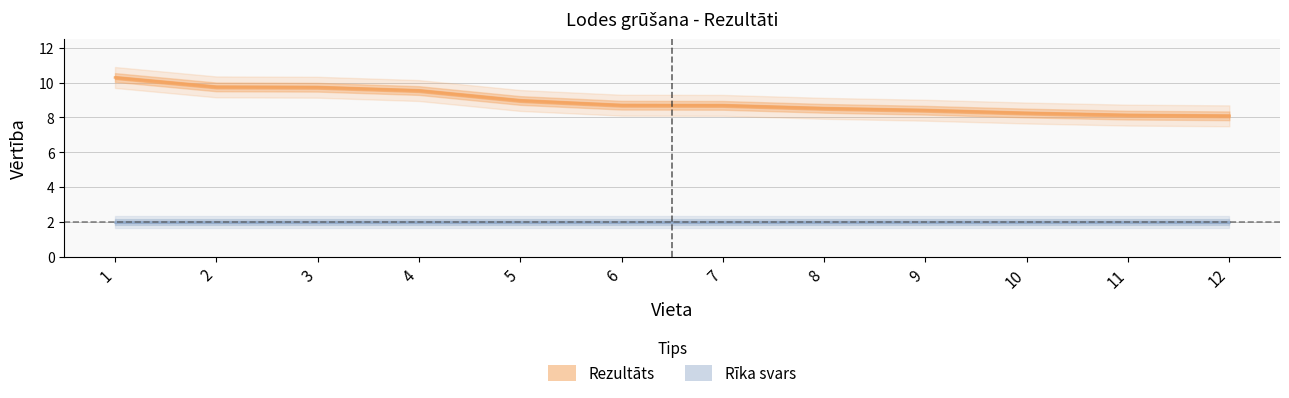

Reading right to left, transcribe all the data shown in this chart.

8.1	8.1	8.2	8.4	8.5	8.7	8.7	9.0	9.5	9.7	9.8	10.3